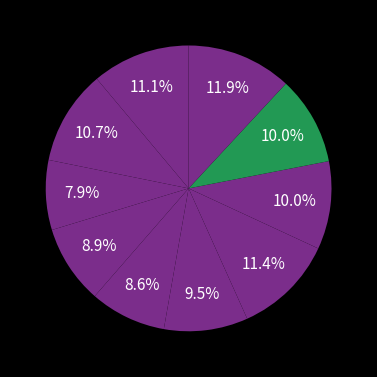

Count the number of slices in the pie.

10